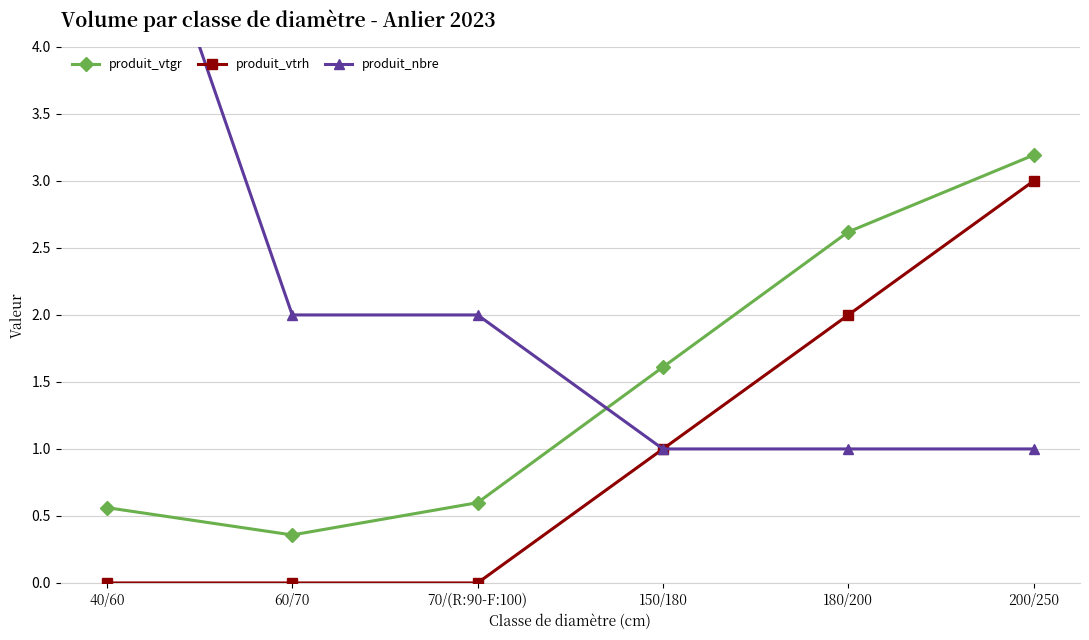

Reading left to right, list all the values displayed in this chart.

produit_vtgr: 0.6	0.4	0.6	1.6	2.6	3.2
produit_vtrh: 0.0	0.0	0.0	1.0	2.0	3.0
produit_nbre: 6.0	2.0	2.0	1.0	1.0	1.0